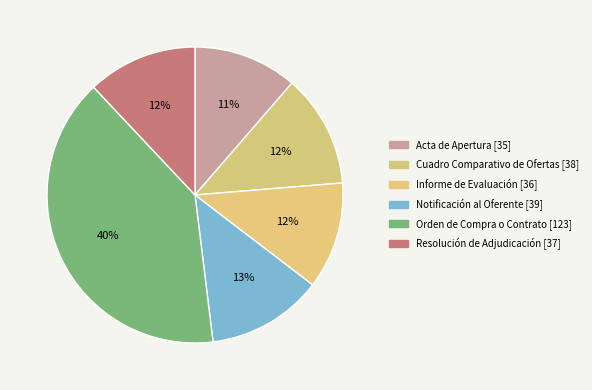

What percentage is the Cuadro Comparativo de Ofertas slice, to the nearest percent?

12%